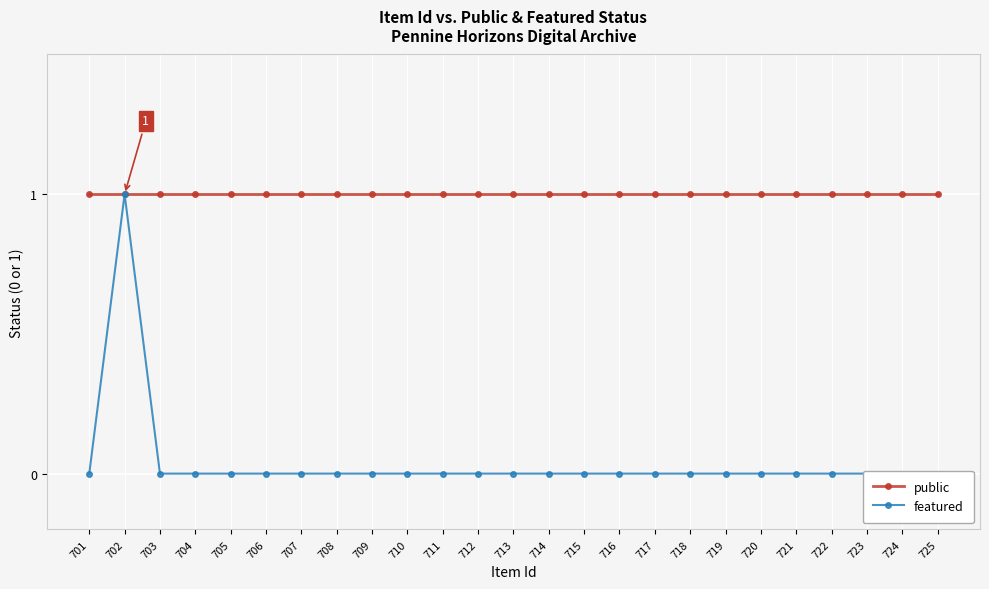

Reading left to right, what are all the values shown in this chart?

public: 701=1	702=1	703=1	704=1	705=1	706=1	707=1	708=1	709=1	710=1	711=1	712=1	713=1	714=1	715=1	716=1	717=1	718=1	719=1	720=1	721=1	722=1	723=1	724=1	725=1
featured: 701=0	702=1	703=0	704=0	705=0	706=0	707=0	708=0	709=0	710=0	711=0	712=0	713=0	714=0	715=0	716=0	717=0	718=0	719=0	720=0	721=0	722=0	723=0	724=0	725=0